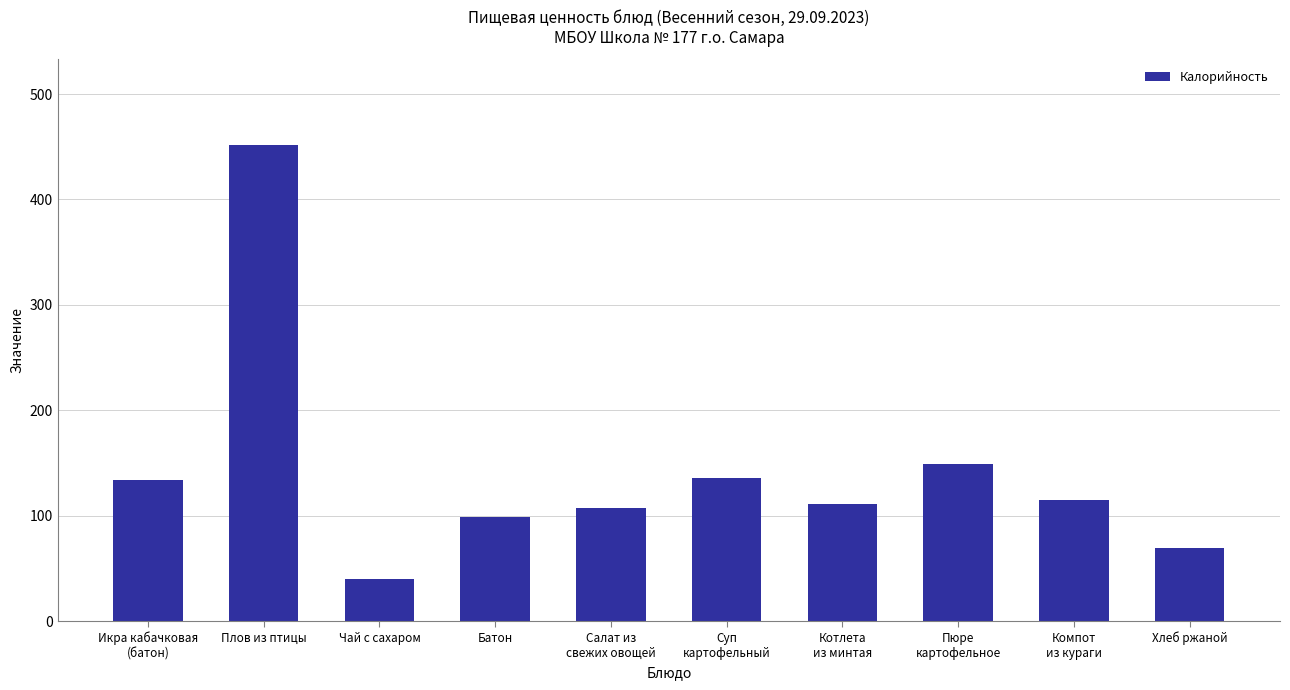

What is the difference between the values at Пюре
картофельное and Суп
картофельный?

12.7